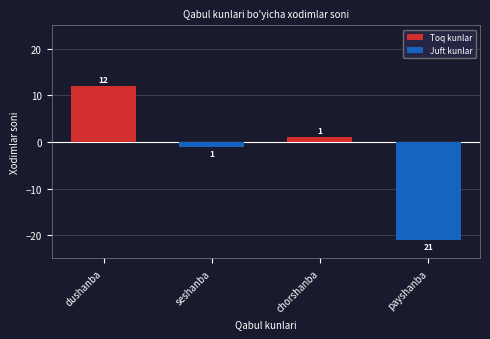

How many categories are shown in the chart?

4